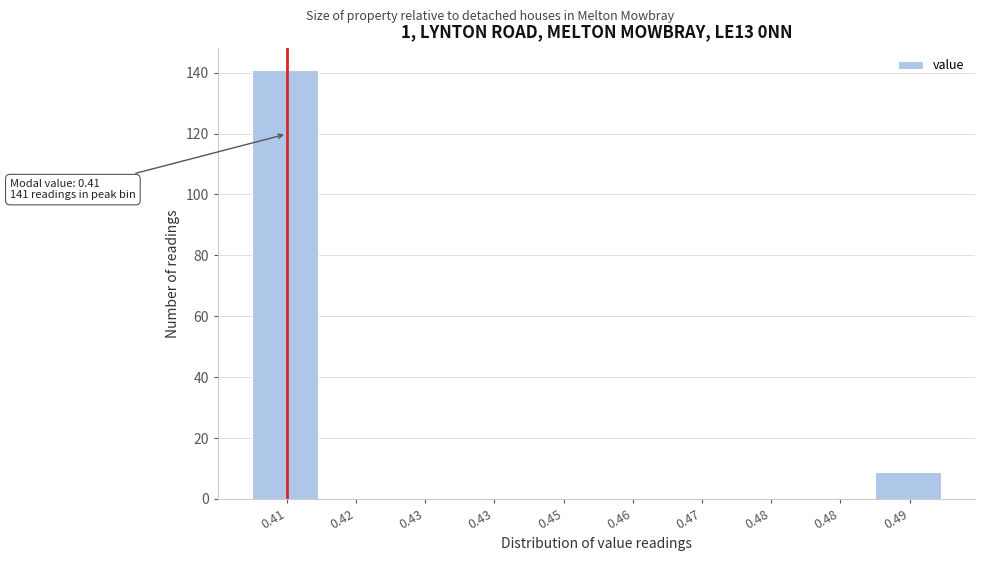

How many data points does each series have?

10